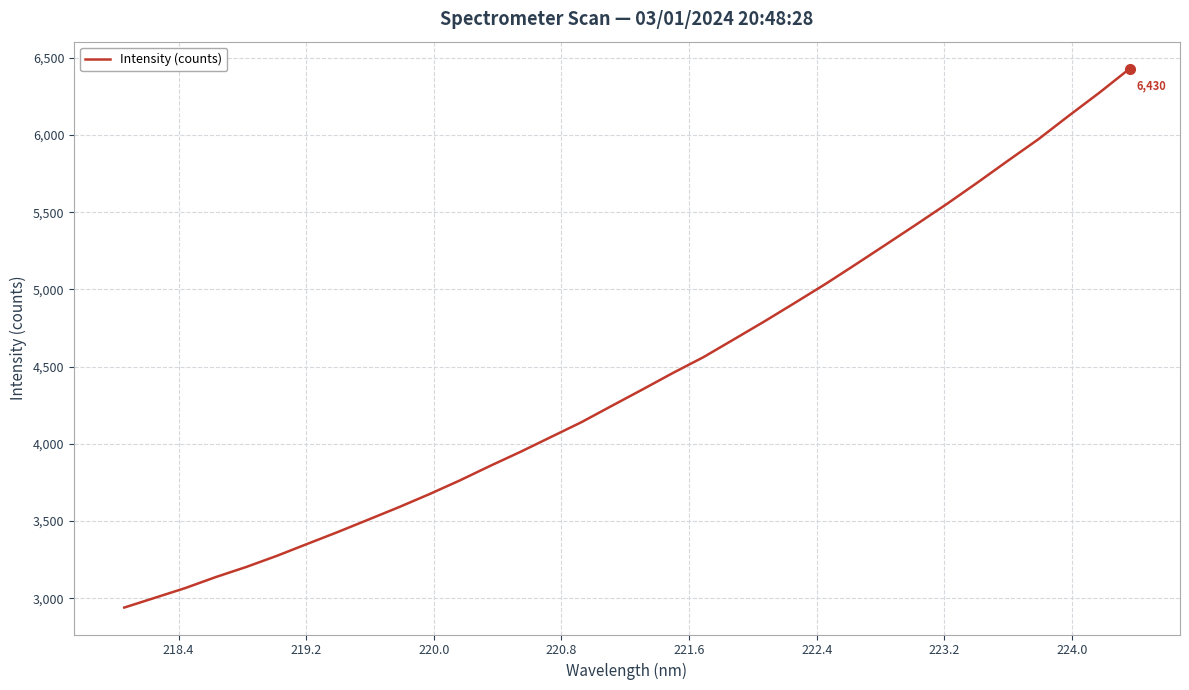

What is the minimum value shown in the chart?

2939.5